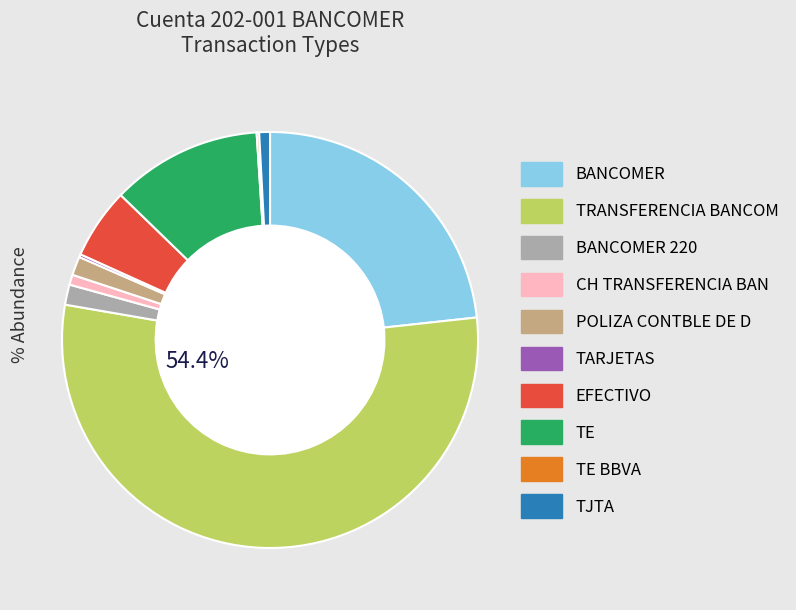

Which has a higher value, BANCOMER 220 or TRANSFERENCIA BANCOM?

TRANSFERENCIA BANCOM